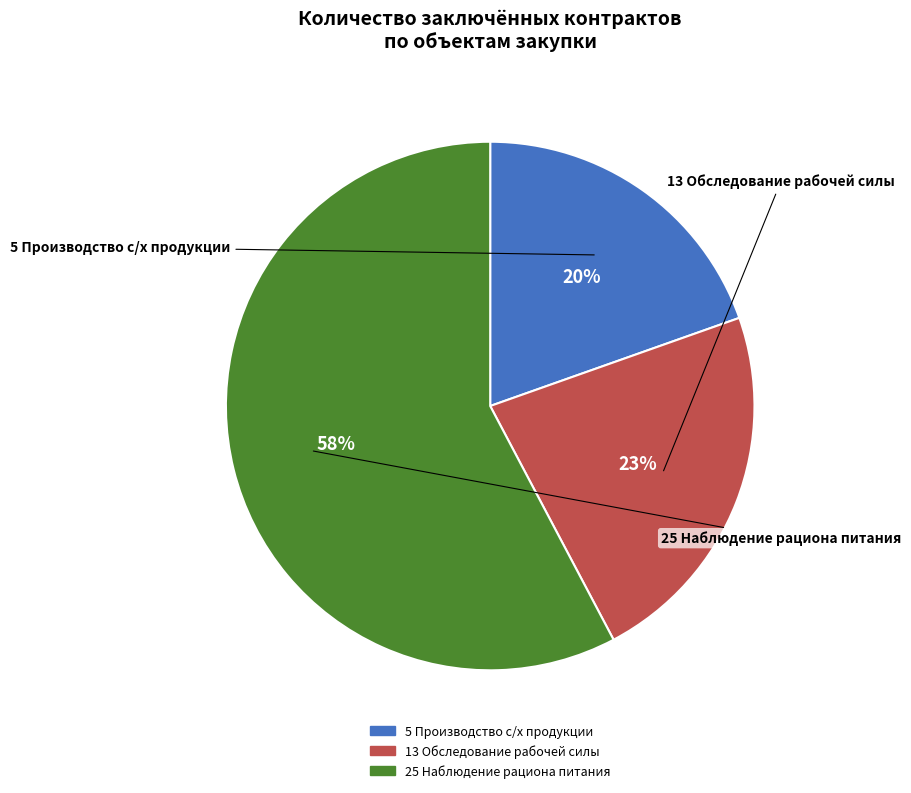

Is there any slice that represents more than half of the pie?

Yes